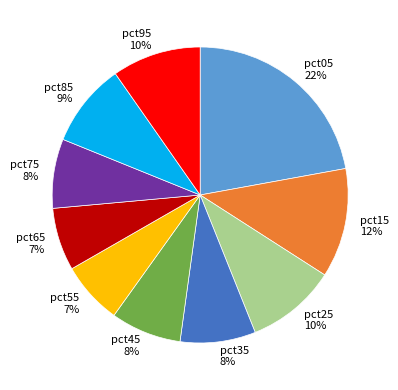

To the nearest percent, what is the difference between the pct25 and pct15 slice percentages?

2%